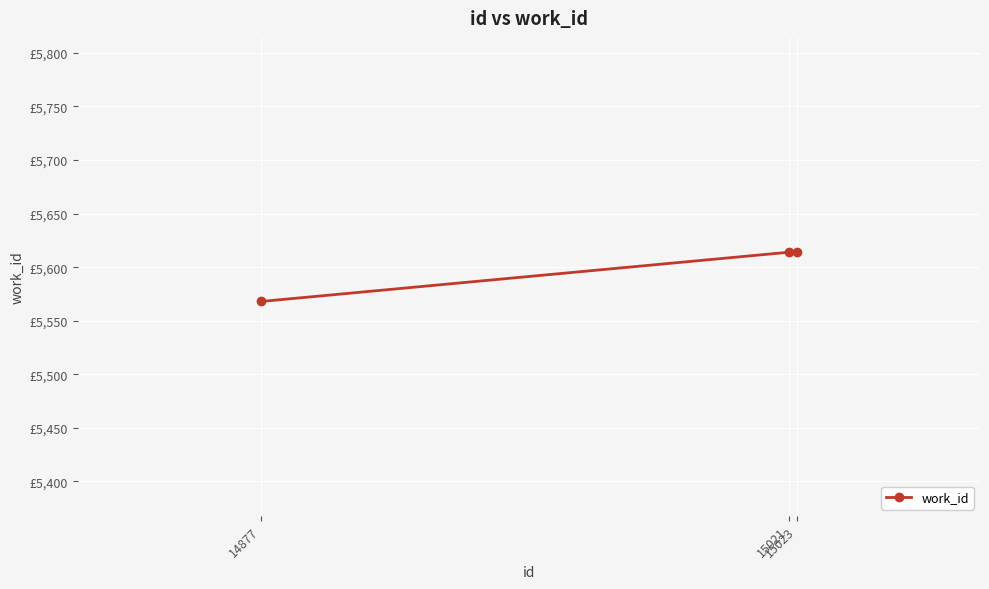

Does the chart have visible grid lines?

Yes